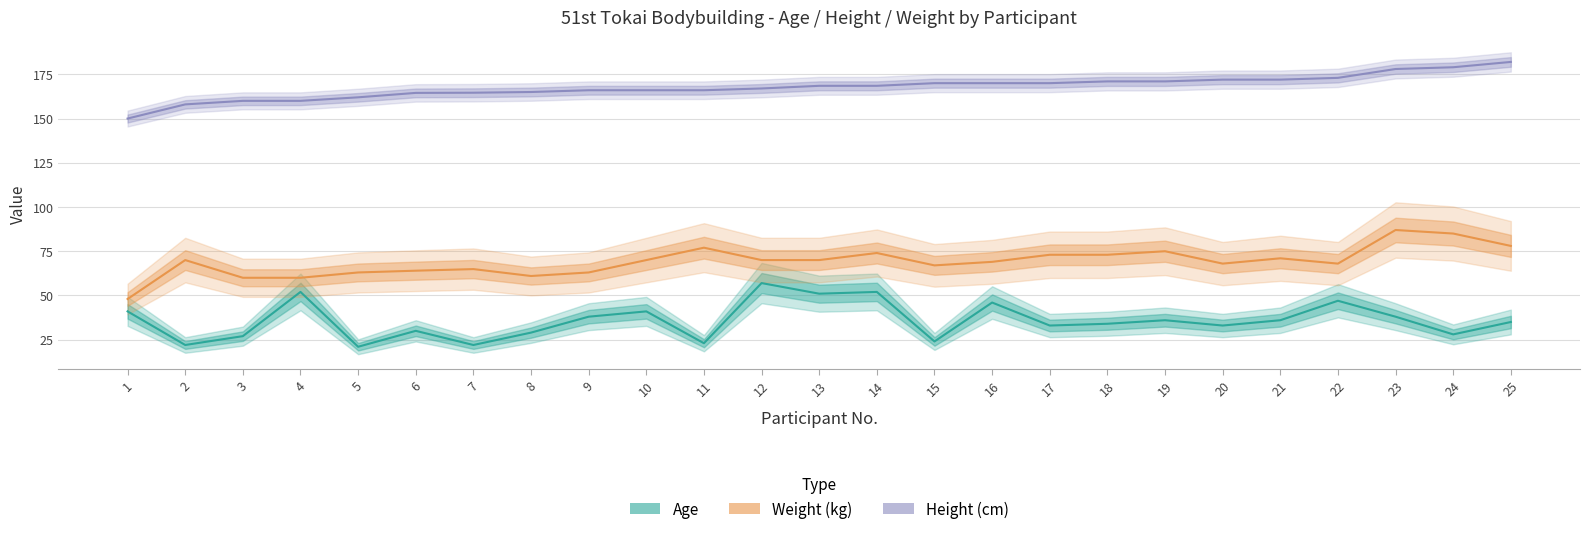

At 13, list the series in order from smallest to largest.

Age, Weight (kg), Height (cm)